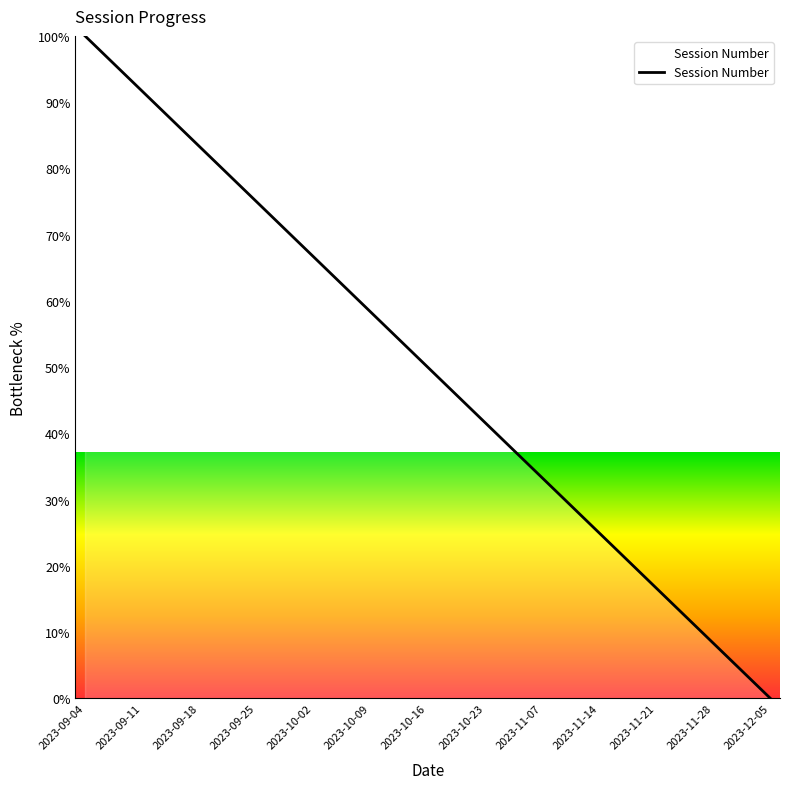

What is the greatest value displayed?

100.0